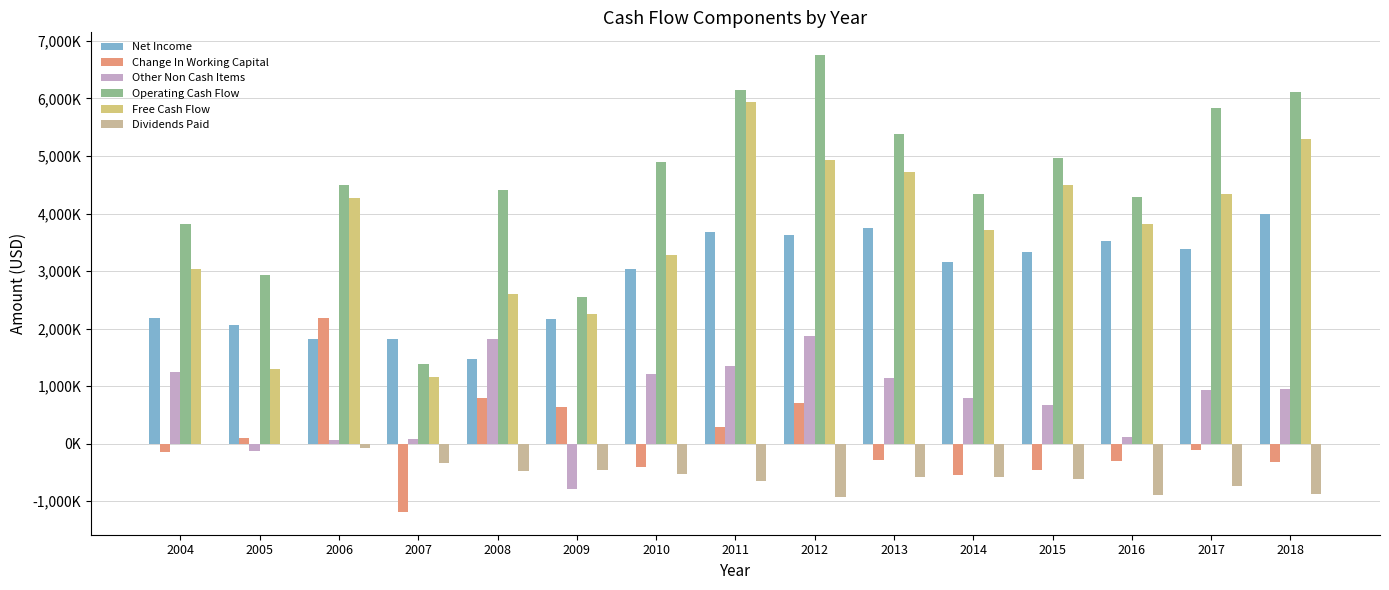

Where is Free Cash Flow nearest to the value 3543500?

2014